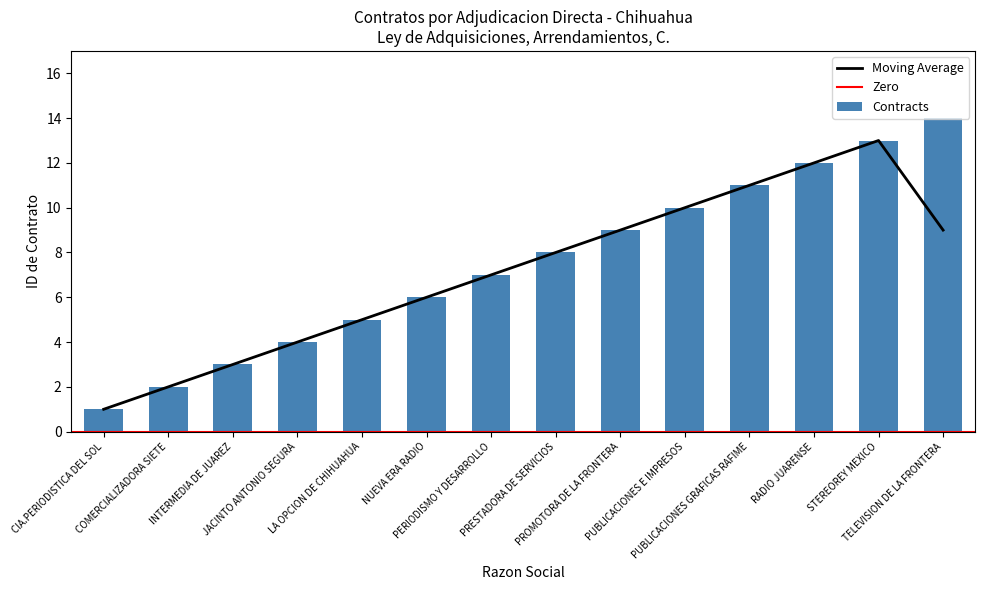

What is the sum of the values at COMERCIALIZADORA SIETE and CIA.PERIODISTICA DEL SOL?

3